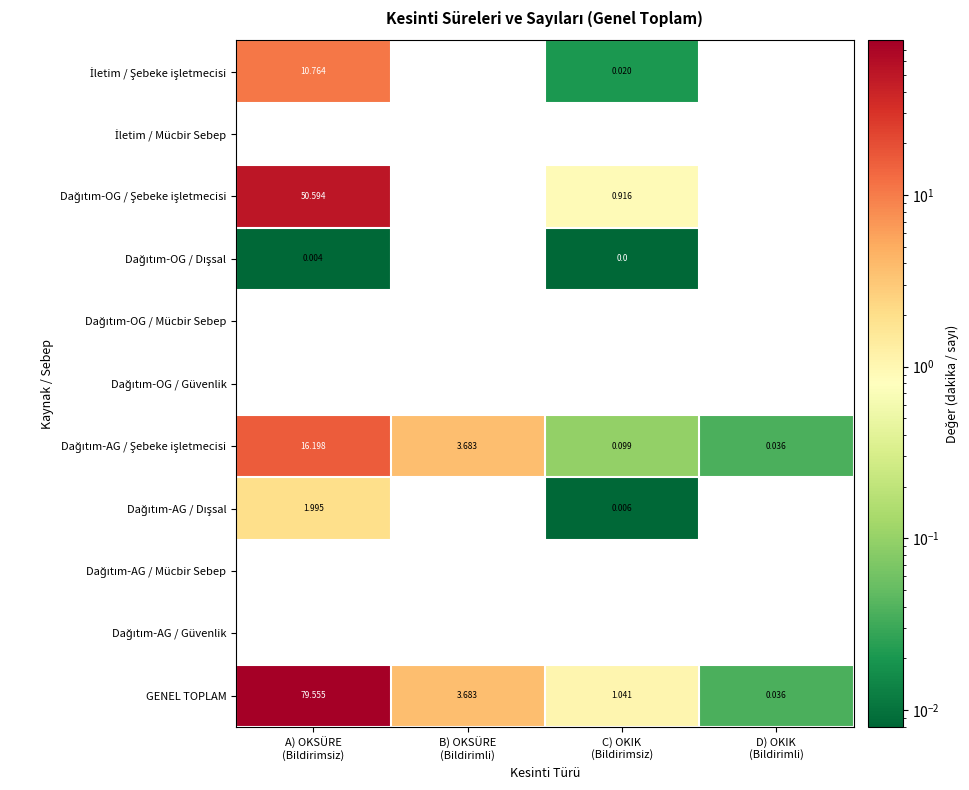

Which series has the largest total across all categories?

GENEL TOPLAM